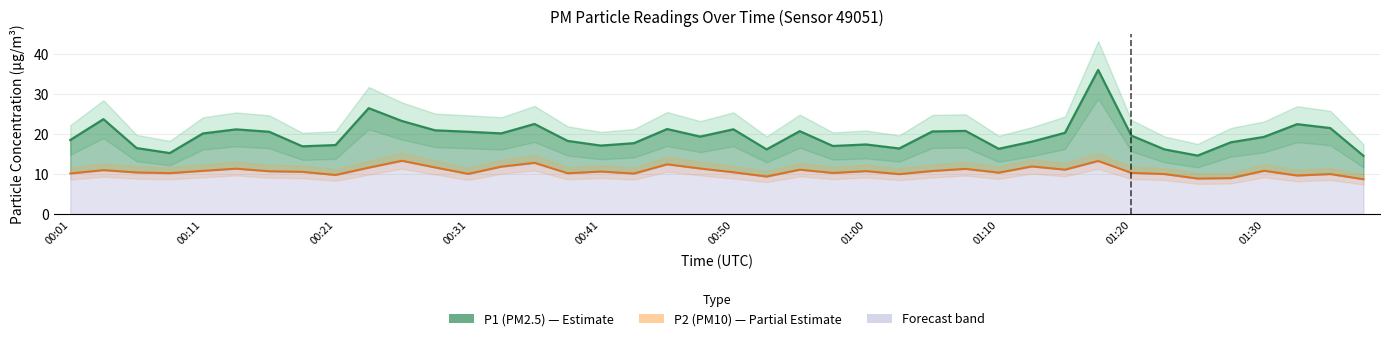

Reading right to left, transcribe all the data shown in this chart.

P1: 14.6	21.5	22.4	19.3	17.9	14.6	16.1	19.6	36.0	20.3	18.1	16.3	20.8	20.6	16.4	17.4	17.0	20.7	16.1	21.2	19.4	21.2	17.7	17.1	18.3	22.5	20.1	20.6	20.9	23.2	26.4	17.2	16.9	20.6	21.1	20.1	15.2	16.5	23.7	18.5
P2: 8.7	10.0	9.6	10.8	9.0	8.9	10.0	10.3	13.3	11.1	11.9	10.3	11.3	10.8	10.0	10.7	10.3	11.1	9.4	10.4	11.4	12.4	10.1	10.6	10.2	12.8	11.8	10.1	11.7	13.3	11.6	9.8	10.6	10.7	11.3	10.8	10.2	10.4	11.0	10.2